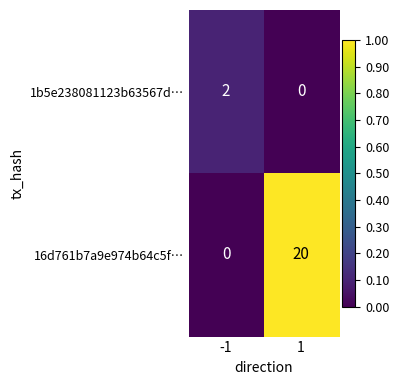

How many distinct data groups are displayed?

2